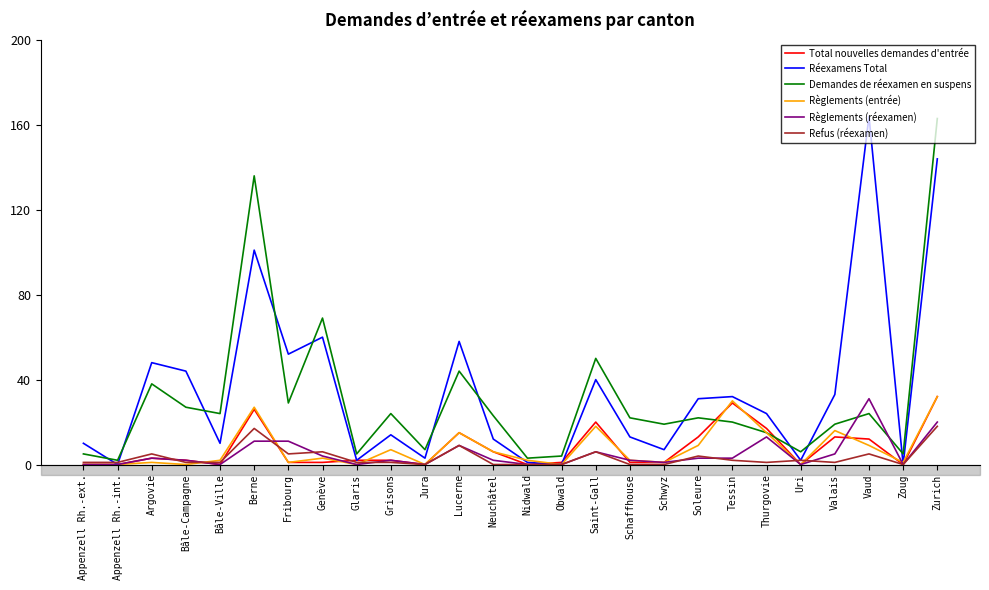

After their last crossing, which series has the higher values: Règlements (entrée) or Règlements (réexamen)?

Règlements (entrée)